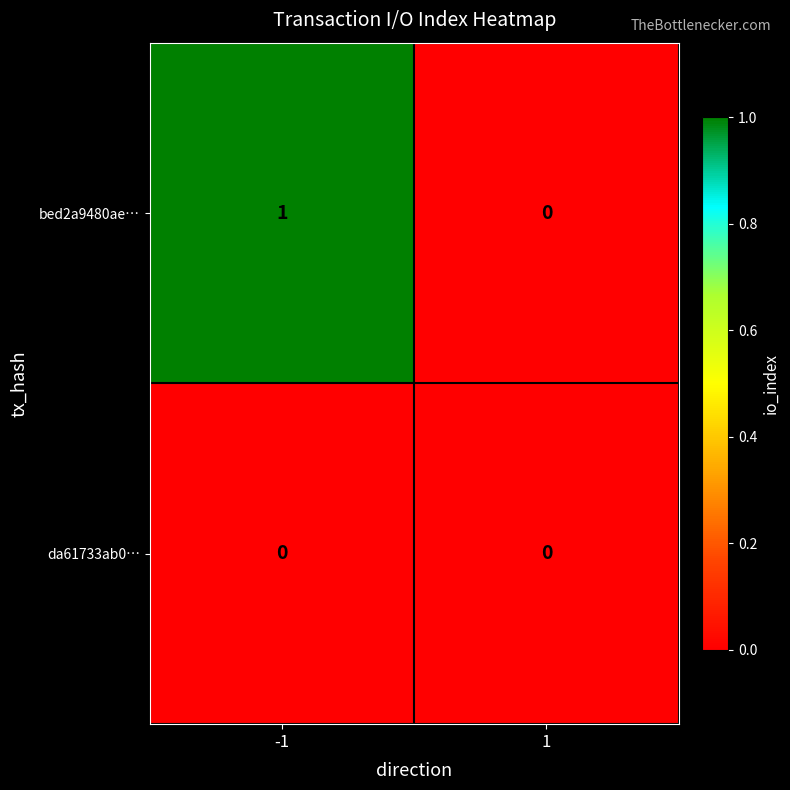

Between -1 and 1, which series saw the biggest shift?

bed2a9480ae…